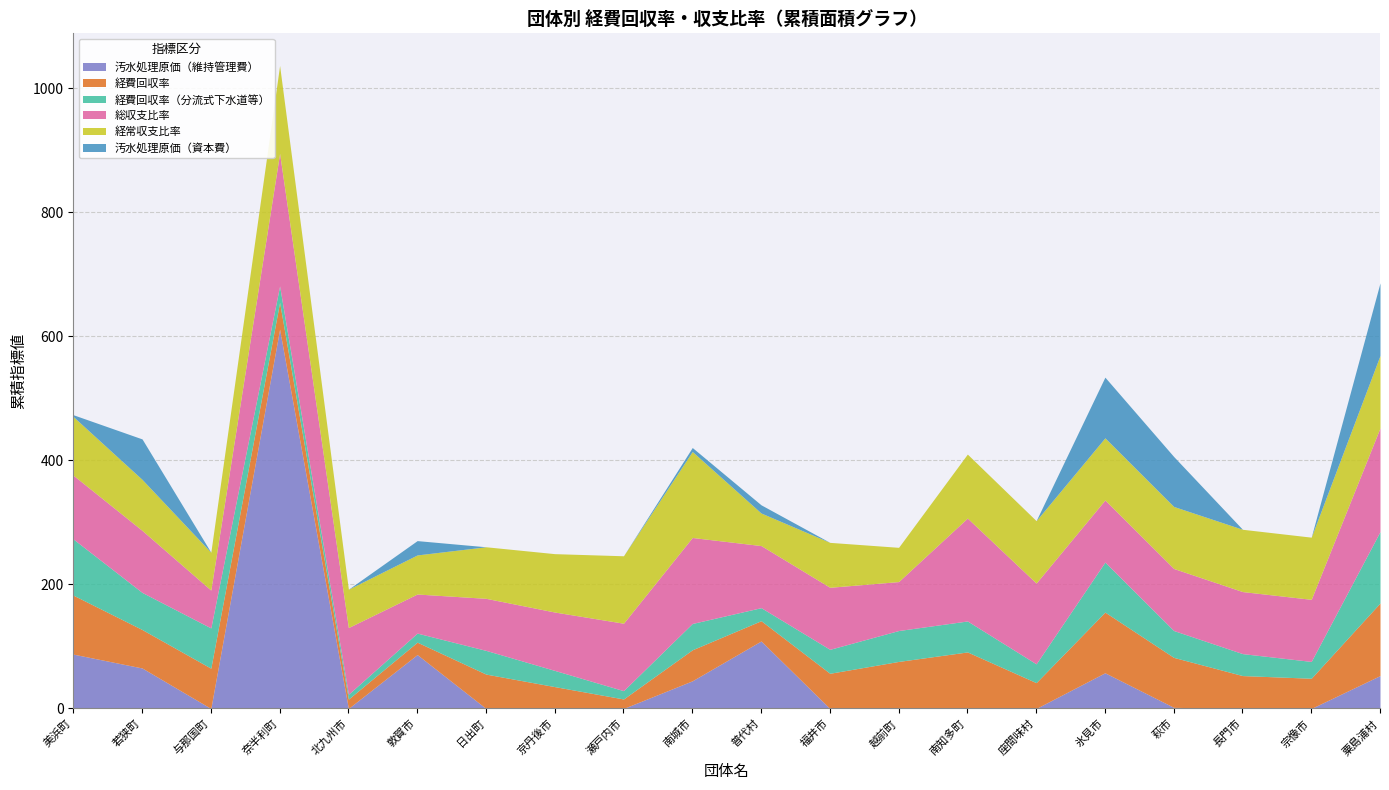

Between 越前町 and 若狭町, which is larger?

若狭町